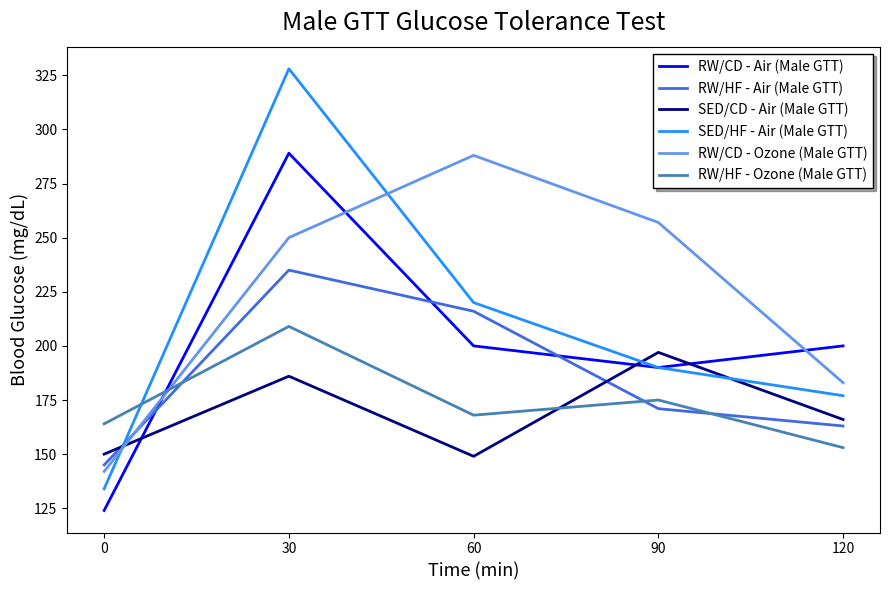

Rank the categories by RW/HF - Air (Male GTT) value from lowest to highest.

0, 120, 90, 60, 30